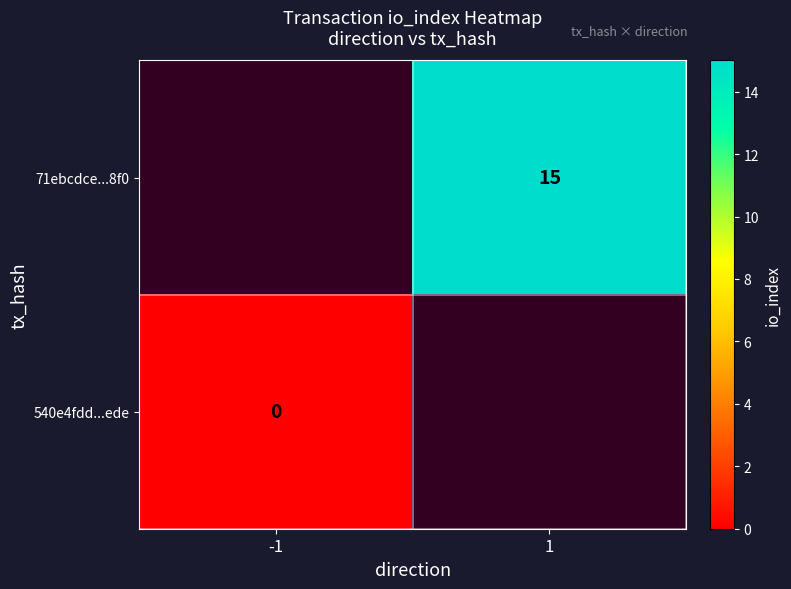

True or false: 71ebcdce...8f0 has a value of 15 at 1.

True